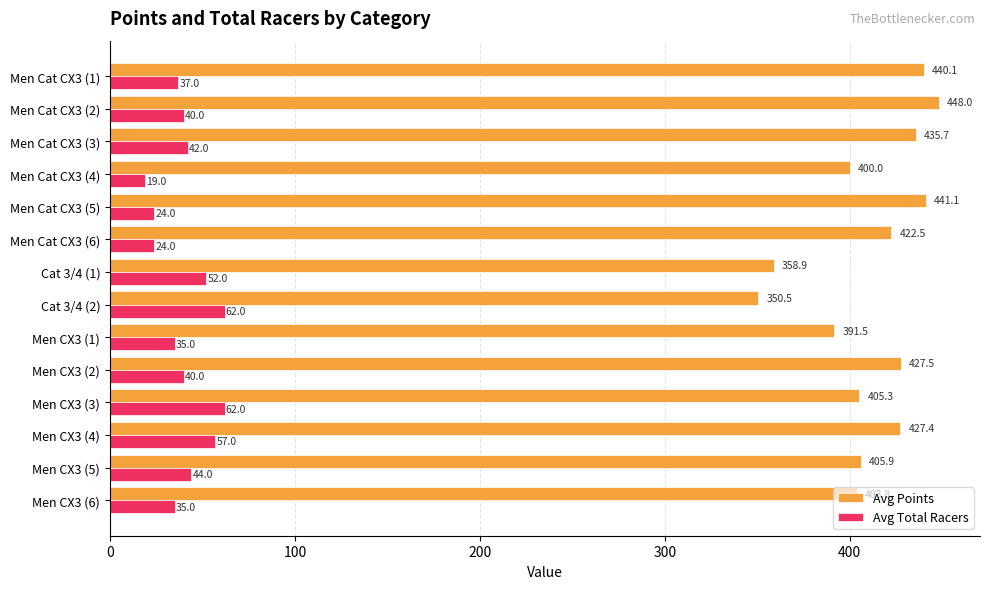

Is the value of Avg Total Racers at Men CX3 (6) greater than the value of Avg Points at Men CX3 (5)?

No